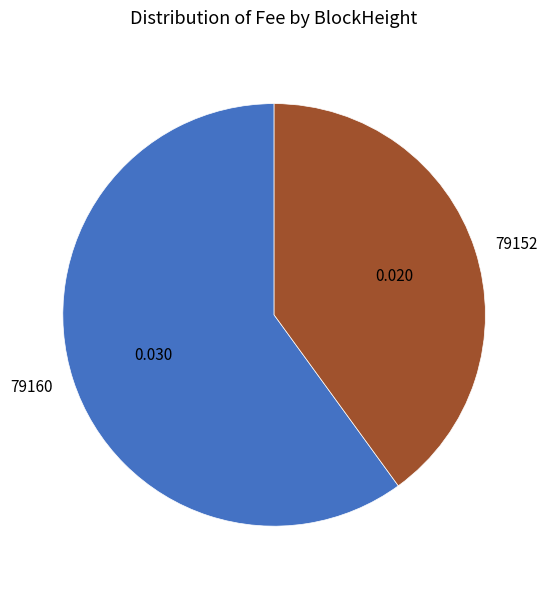

Is there any slice that represents more than half of the pie?

Yes